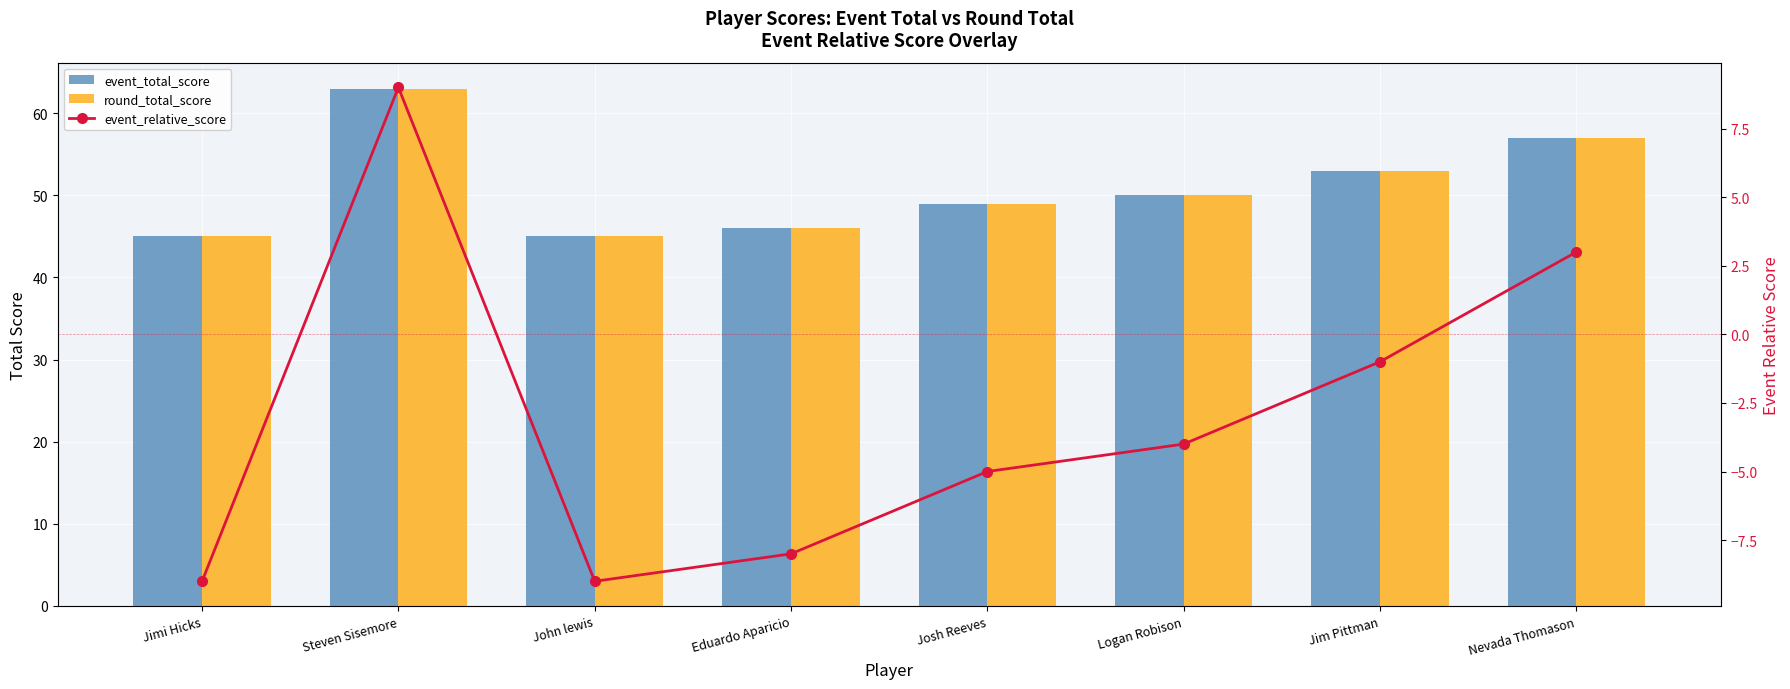

Reading left to right, transcribe all the data shown in this chart.

event_total_score: Jimi Hicks=45	Steven Sisemore=63	John lewis=45	Eduardo Aparicio=46	Josh Reeves=49	Logan Robison=50	Jim Pittman=53	Nevada Thomason=57
round_total_score: Jimi Hicks=45	Steven Sisemore=63	John lewis=45	Eduardo Aparicio=46	Josh Reeves=49	Logan Robison=50	Jim Pittman=53	Nevada Thomason=57
event_relative_score: Jimi Hicks=-9	Steven Sisemore=9	John lewis=-9	Eduardo Aparicio=-8	Josh Reeves=-5	Logan Robison=-4	Jim Pittman=-1	Nevada Thomason=3